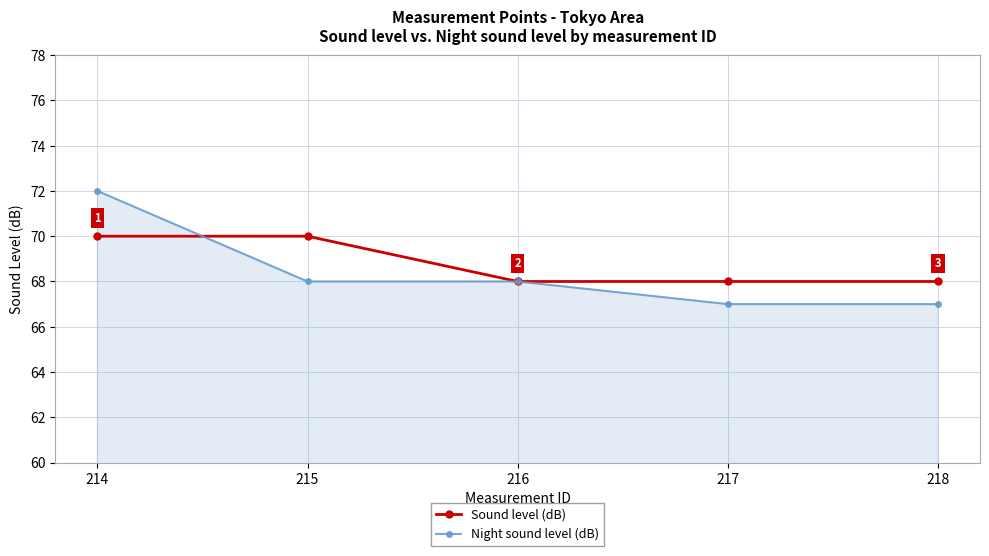

What is the difference between the second highest and minimum values in the Night sound level (dB) series?

1